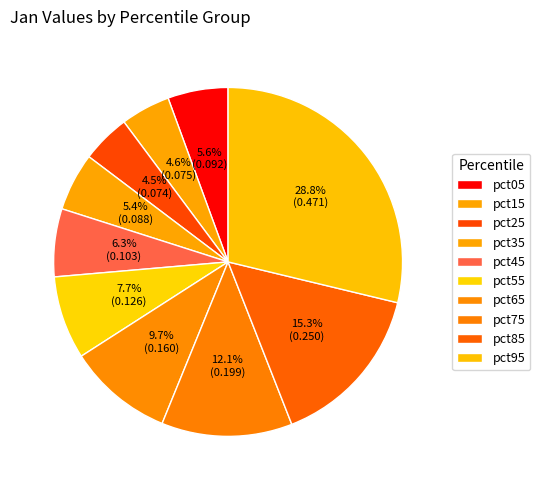

Is it true that pct85 is 15% of the pie?

True